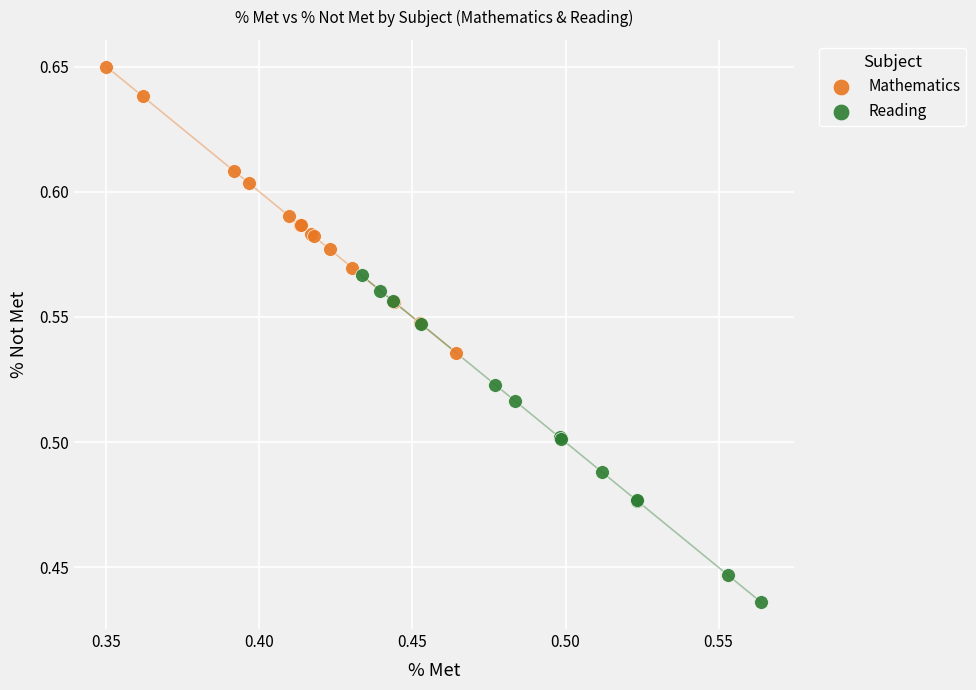

Which series contains the lowest Y value?

Reading